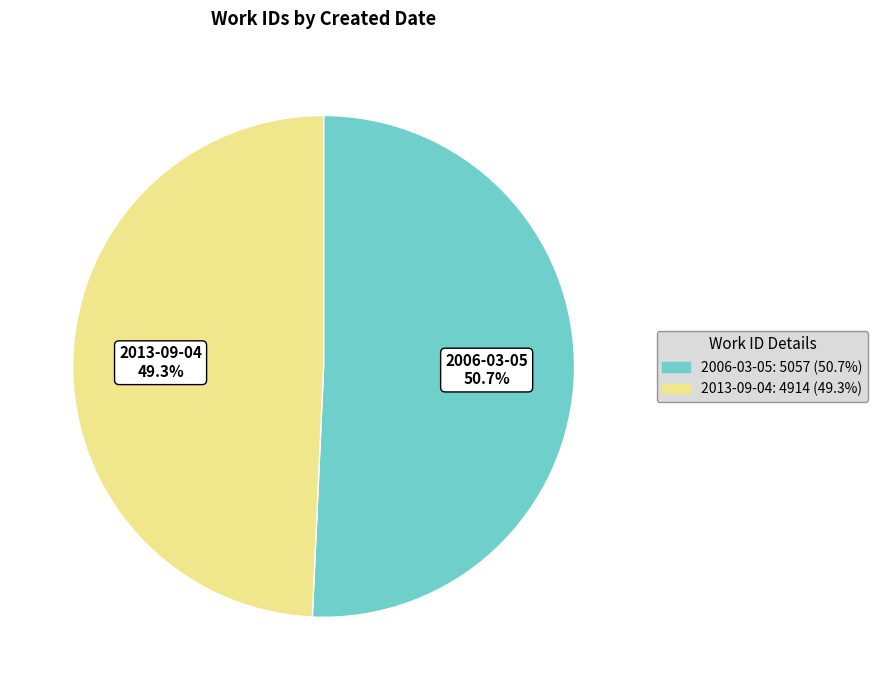

What is the smallest slice in the pie chart?

2013-09-04